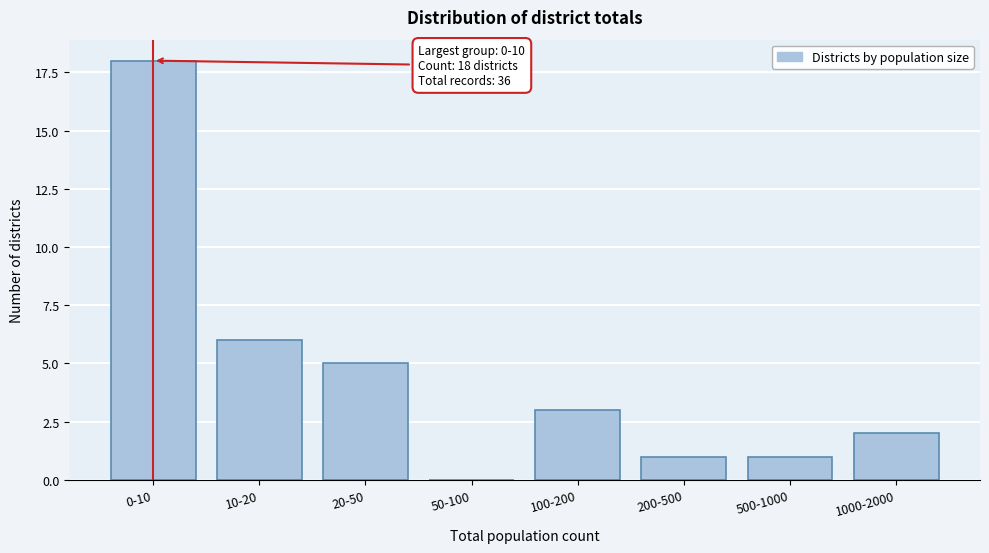

Reading left to right, extract all data points from this chart.

0-10=18	10-20=6	20-50=5	50-100=0	100-200=3	200-500=1	500-1000=1	1000-2000=2